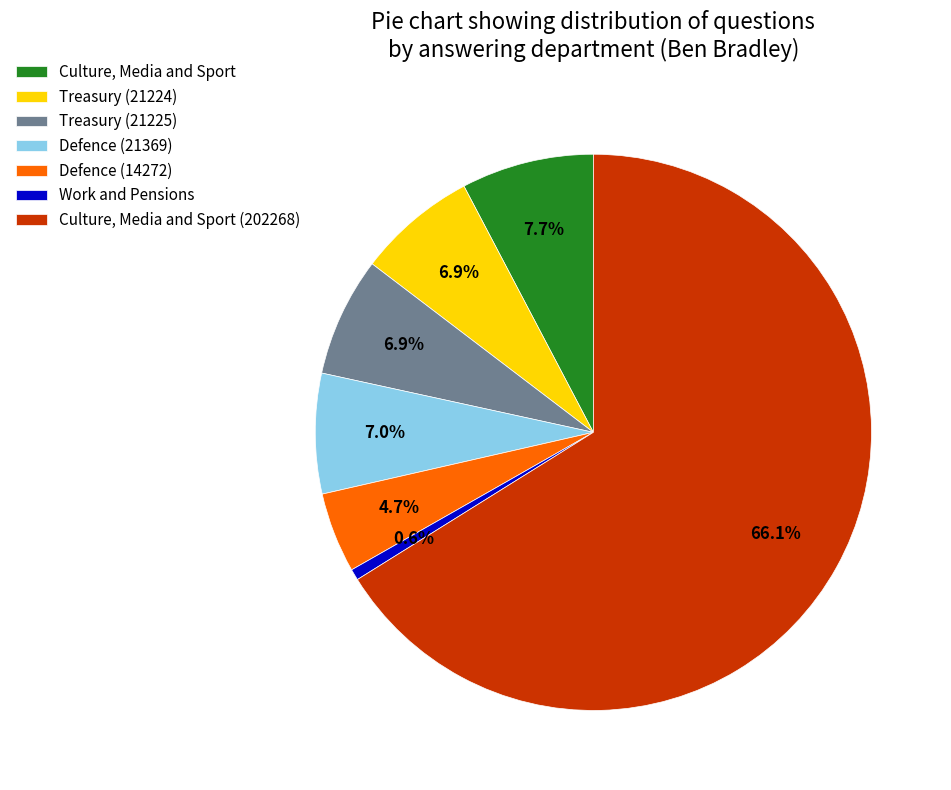

How many segments does this pie chart have?

7